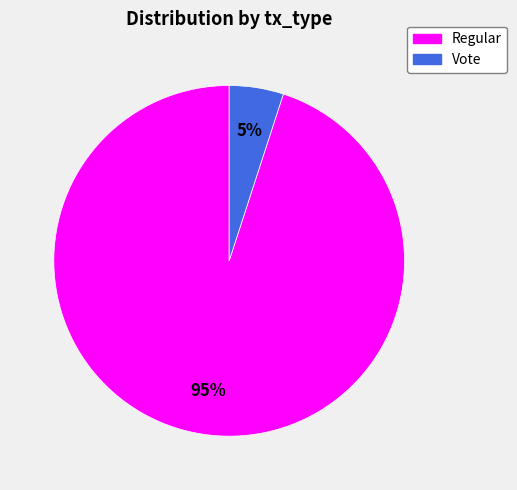

Combined, do Regular and Vote account for over 50%?

Yes